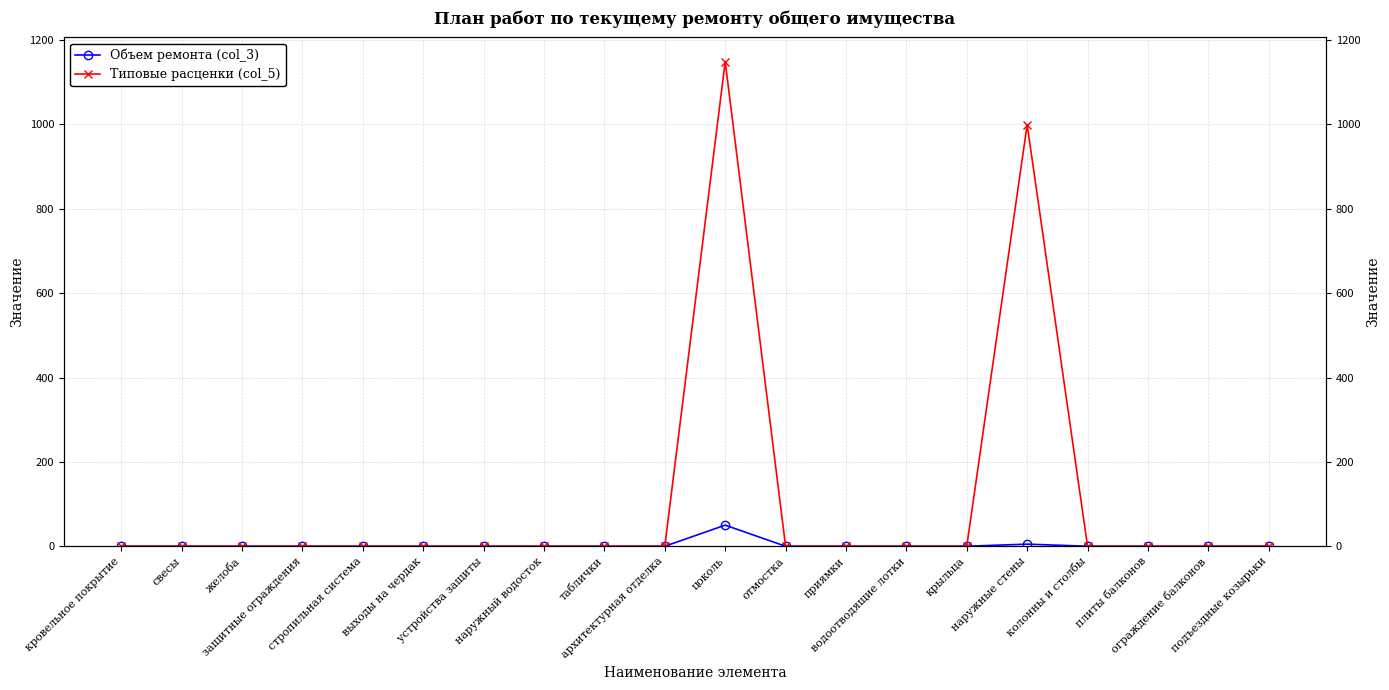

Does the chart have visible grid lines?

Yes